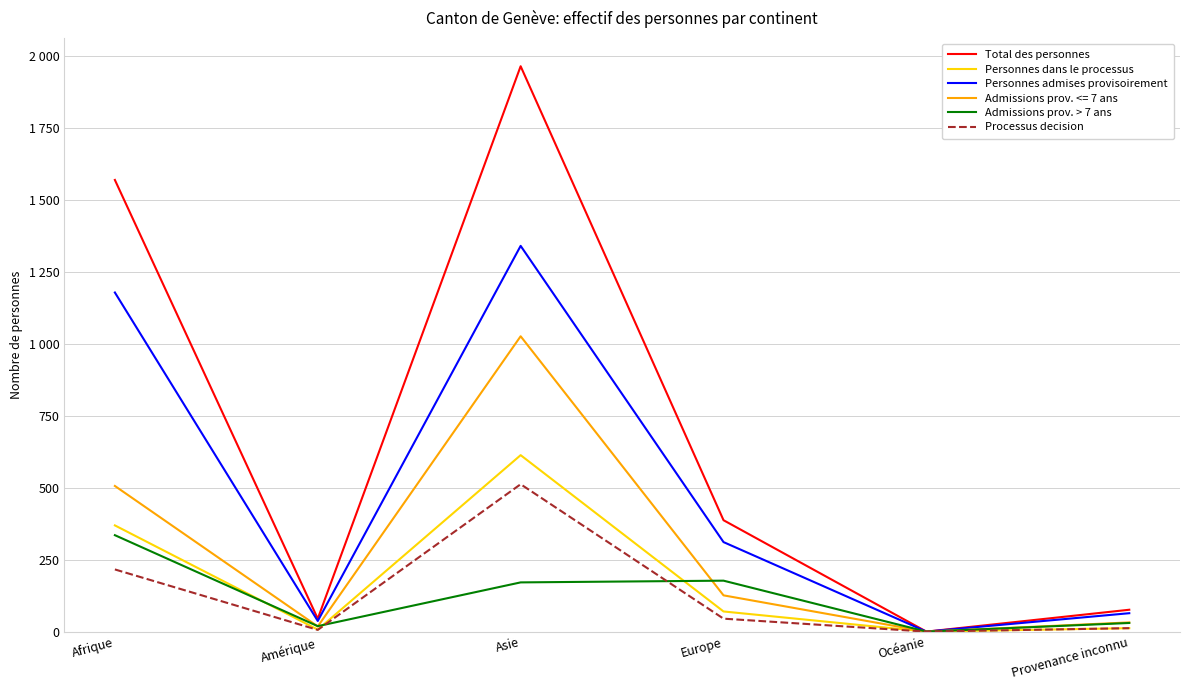

Rank the series by their maximum value, from highest to lowest.

Total des personnes, Personnes admises provisoirement, Admissions prov. <= 7 ans, Personnes dans le processus, Processus decision, Admissions prov. > 7 ans